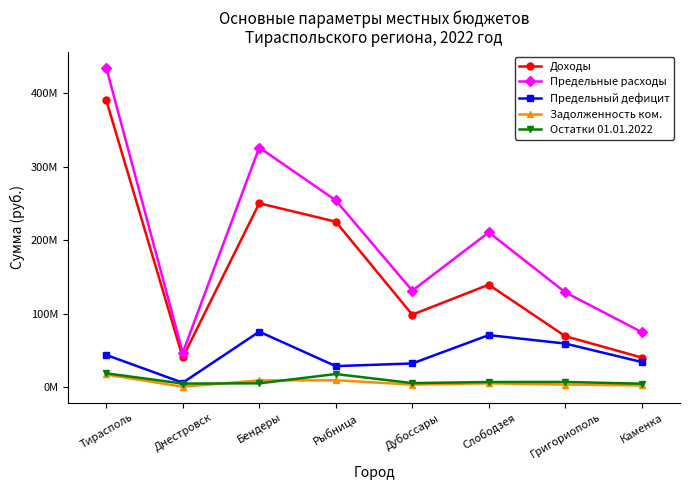

What is the label of the 4th point from the left?

Рыбница